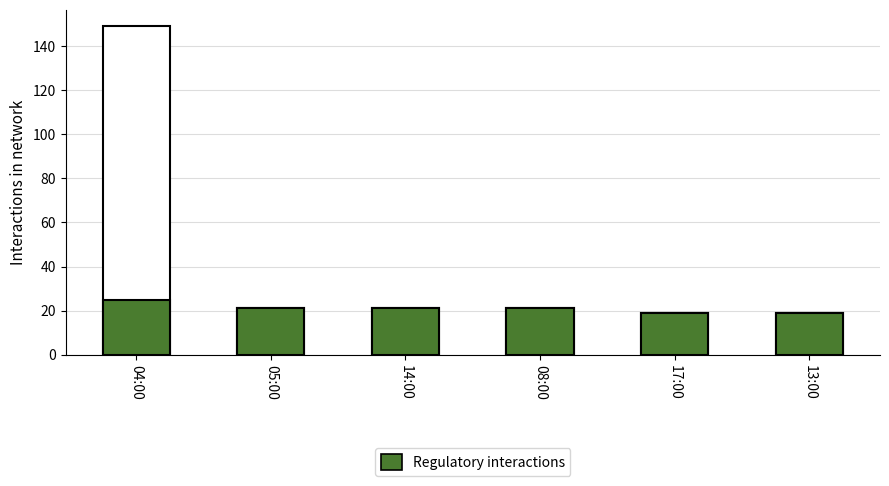

Rank the categories by value from lowest to highest.

17:00, 13:00, 05:00, 14:00, 08:00, 04:00